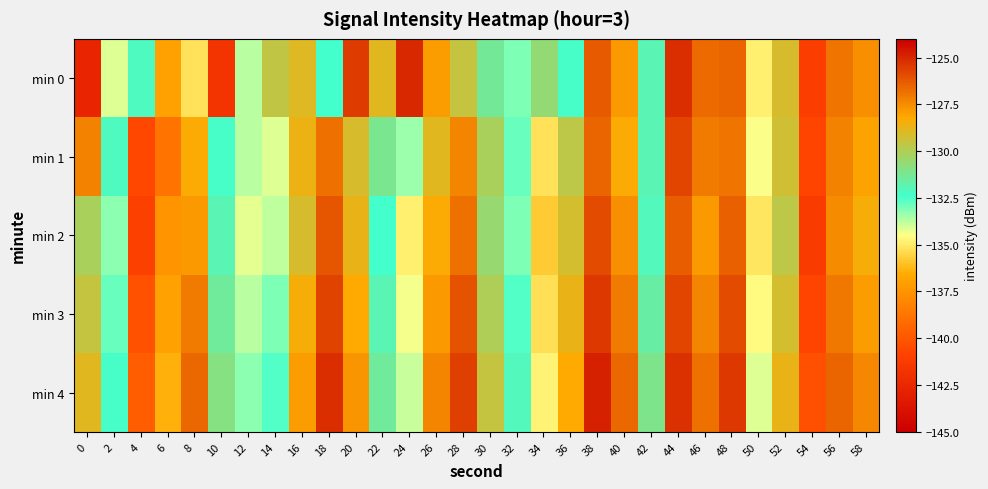

Reading right to left, extract all data points from this chart.

min 0: 58=-127.5	56=-126.9	54=-141.1	52=-129.1	50=-134.9	48=-126.5	46=-126.7	44=-125.2	42=-131.9	40=-127.8	38=-126.3	36=-132.3	34=-130.6	32=-133.1	30=-131.4	28=-129.5	26=-127.9	24=-125.1	22=-128.9	20=-125.5	18=-132.4	16=-129.0	14=-129.7	12=-133.7	10=-141.8	8=-135.2	6=-136.9	4=-132.1	2=-134.1	0=-142.7
min 1: 58=-128.1	56=-127.2	54=-140.8	52=-129.3	50=-134.5	48=-126.9	46=-127.1	44=-125.8	42=-131.9	40=-128.3	38=-126.5	36=-129.7	34=-135.2	32=-132.8	30=-130.1	28=-127.3	26=-128.9	24=-133.4	22=-131.2	20=-129.1	18=-126.8	16=-128.6	14=-134.1	12=-133.7	10=-132.3	8=-128.3	6=-138.8	4=-140.6	2=-132.2	0=-127.2
min 2: 58=-128.4	56=-127.5	54=-141.3	52=-129.7	50=-135.1	48=-126.4	46=-127.8	44=-126.3	42=-132.1	40=-127.6	38=-125.9	36=-129.2	34=-135.8	32=-133.1	30=-130.5	28=-126.8	26=-128.3	24=-134.9	22=-132.4	20=-128.7	18=-126.2	16=-129.1	14=-133.8	12=-134.2	10=-131.9	8=-127.8	6=-137.5	4=-141.0	2=-133.2	0=-130.1
min 3: 58=-127.9	56=-127.0	54=-140.8	52=-129.2	50=-134.6	48=-125.9	46=-127.3	44=-125.8	42=-131.6	40=-127.1	38=-125.4	36=-128.7	34=-135.3	32=-132.6	30=-130.0	28=-126.1	26=-127.8	24=-134.4	22=-131.9	20=-128.2	18=-125.7	16=-128.4	14=-133.1	12=-133.7	10=-131.4	8=-127.1	6=-136.9	4=-140.2	2=-132.8	0=-129.5
min 4: 58=-127.4	56=-126.5	54=-140.3	52=-128.7	50=-134.1	48=-125.4	46=-126.8	44=-125.3	42=-131.1	40=-126.6	38=-124.9	36=-128.2	34=-134.8	32=-132.1	30=-129.5	28=-125.6	26=-127.3	24=-133.9	22=-131.4	20=-127.7	18=-125.2	16=-127.9	14=-132.6	12=-133.2	10=-130.9	8=-126.6	6=-136.4	4=-139.7	2=-132.3	0=-128.9